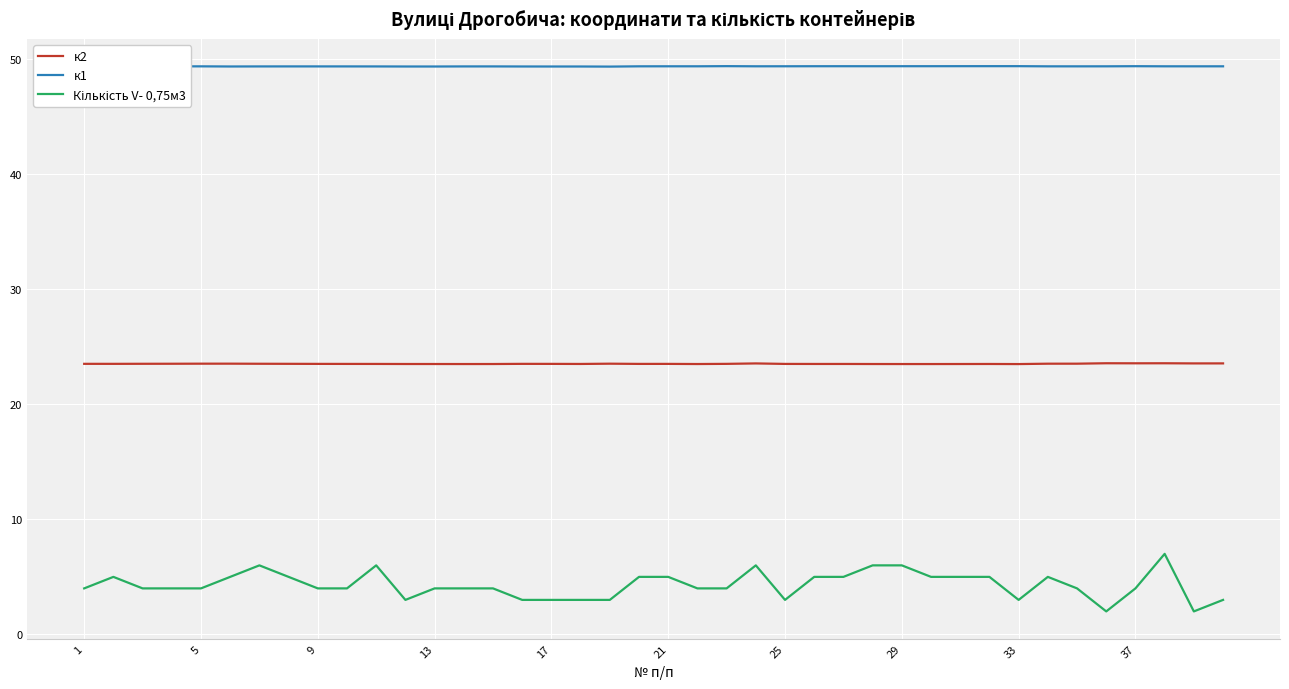

Which series has the largest total across all categories?

к1